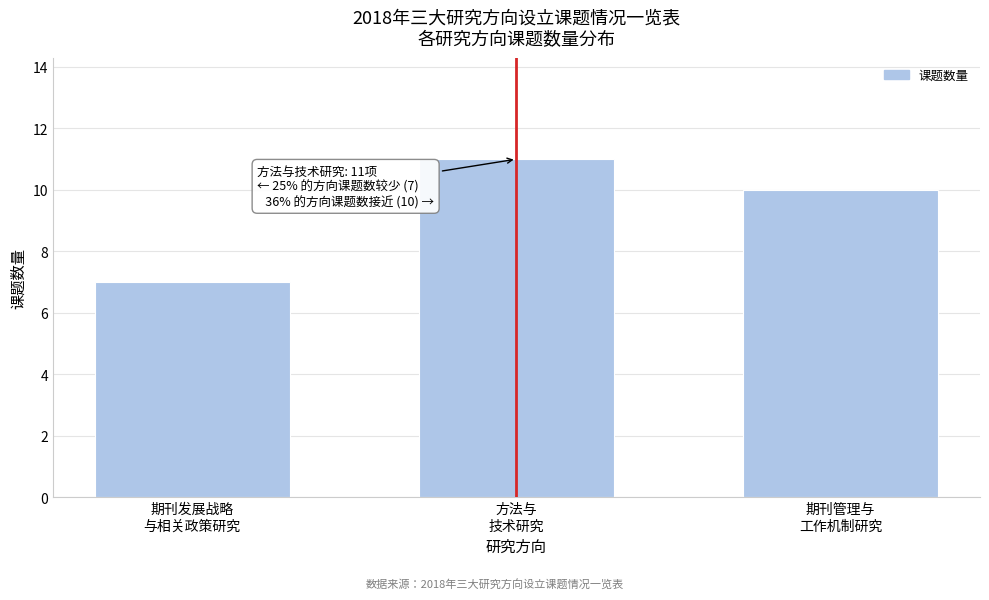

Reading right to left, transcribe all the data shown in this chart.

10	11	7